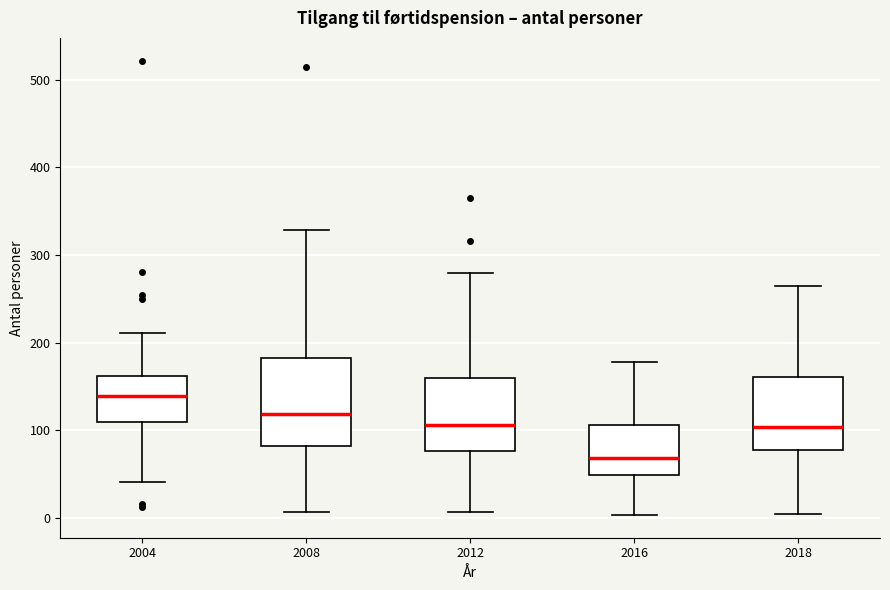

Comparing the boxes themselves (not the whiskers), which one is the tallest?

2008